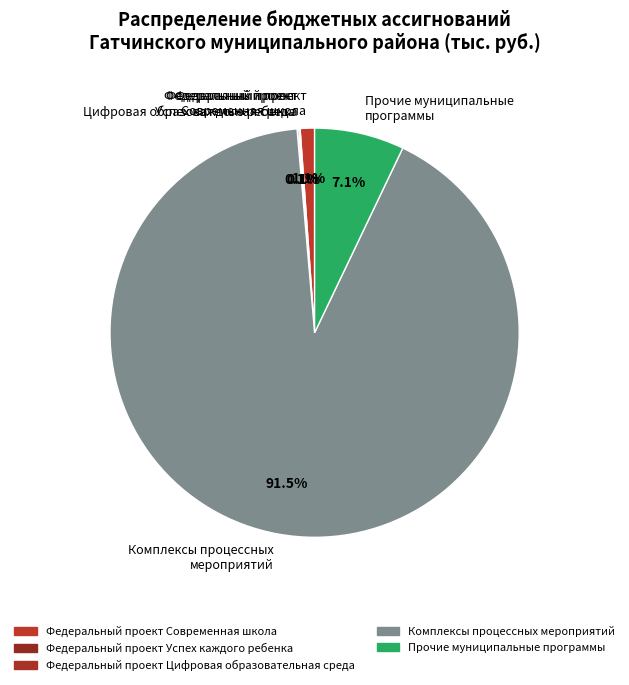

Which category has the biggest portion of the pie?

Комплексы процессных мероприятий